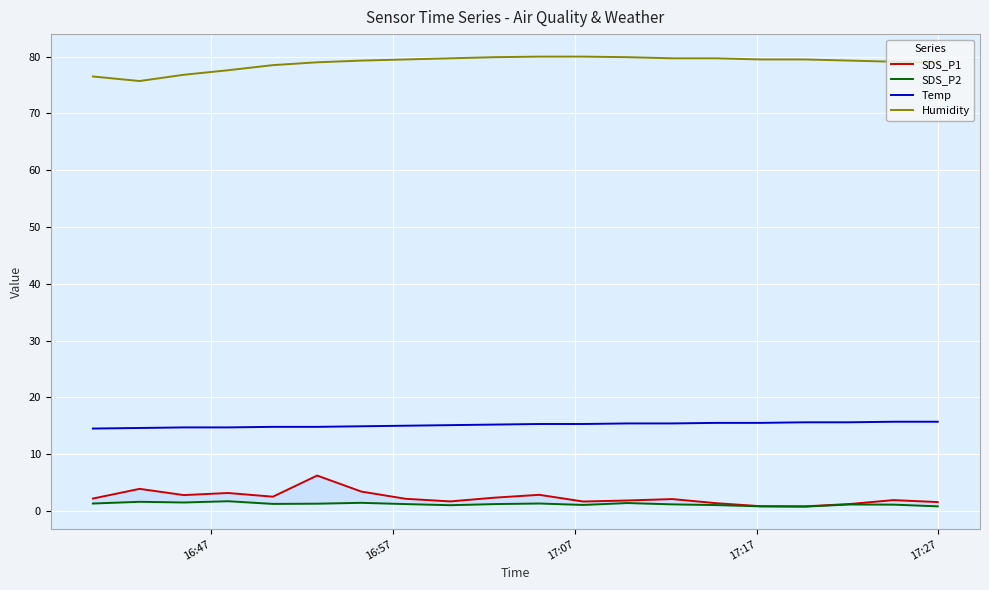

What is the value of the Temp point at the 16th from the left?

15.5